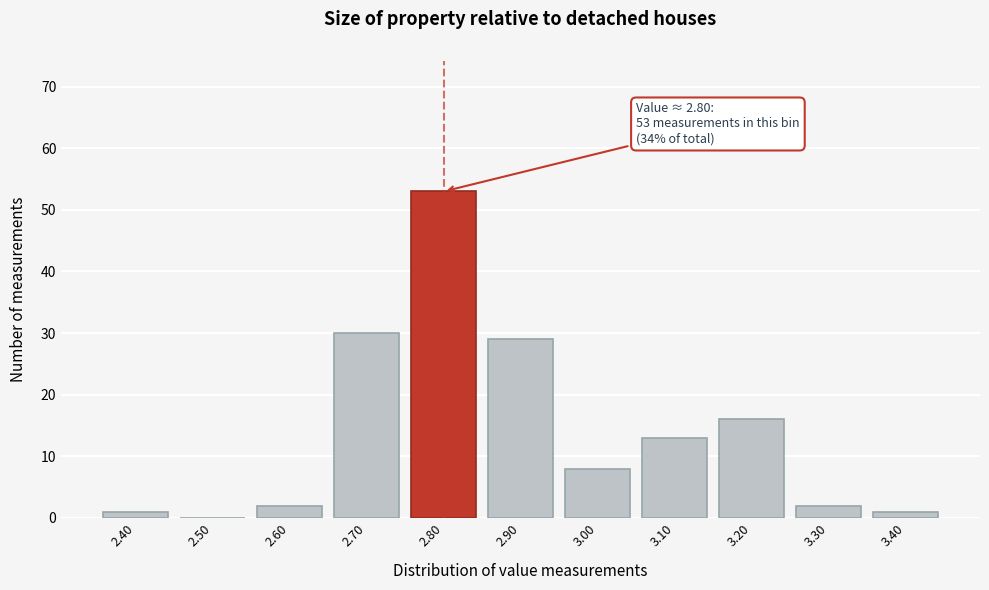

Which range on the x-axis has the tallest bar?

2.75 to 2.85